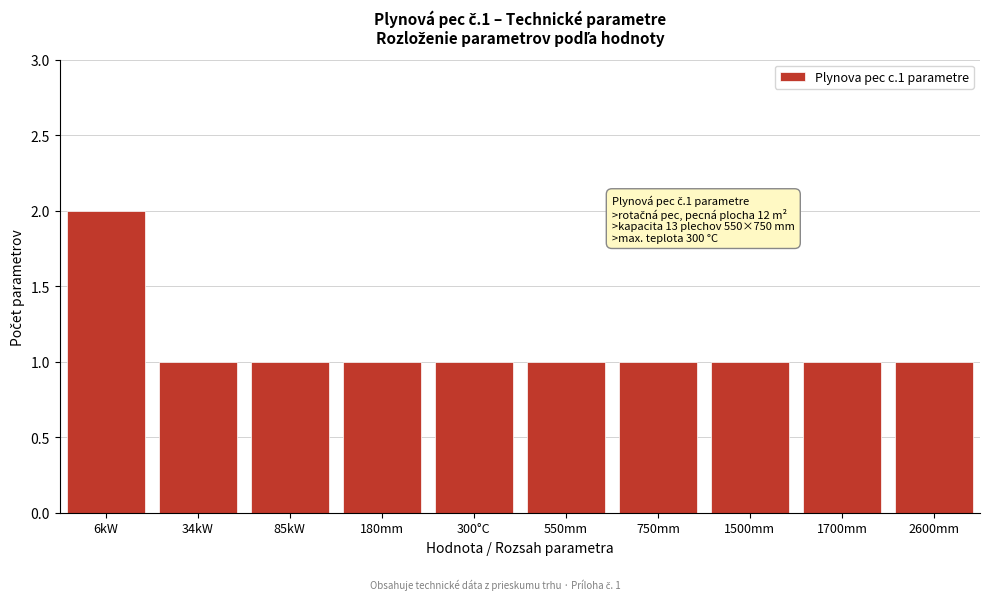

Reading left to right, transcribe all the data shown in this chart.

6kW=2	34kW=1	85kW=1	180mm=1	300°C=1	550mm=1	750mm=1	1500mm=1	1700mm=1	2600mm=1